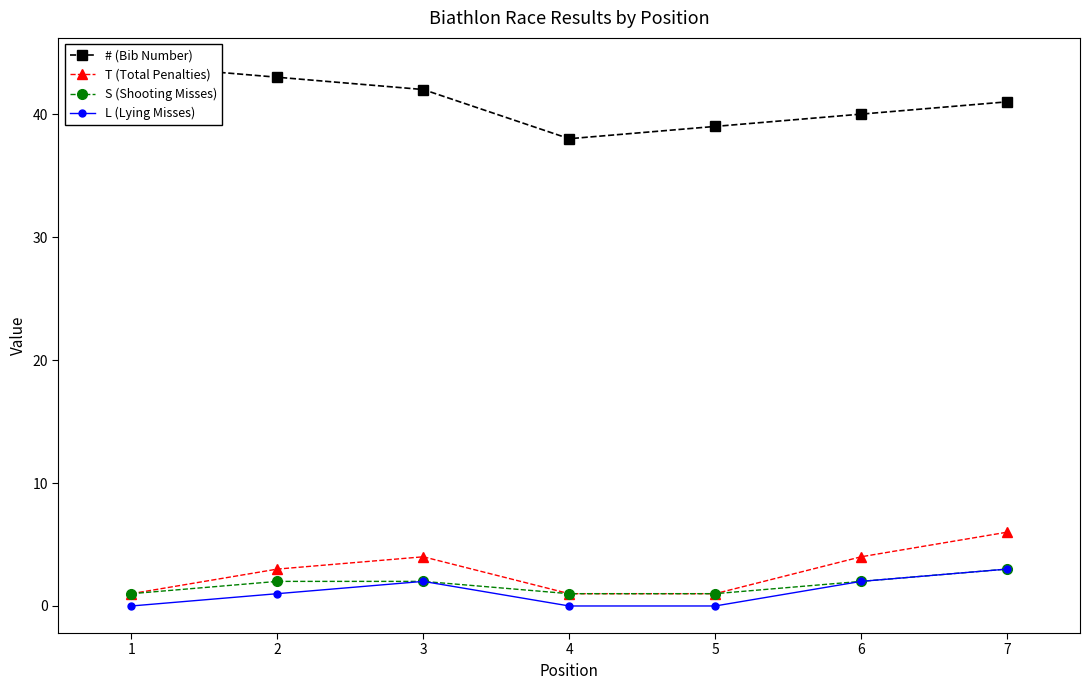

Reading right to left, extract all data points from this chart.

# (Bib Number): 41	40	39	38	42	43	44
T (Total Penalties): 6	4	1	1	4	3	1
S (Shooting Misses): 3	2	1	1	2	2	1
L (Lying Misses): 3	2	0	0	2	1	0